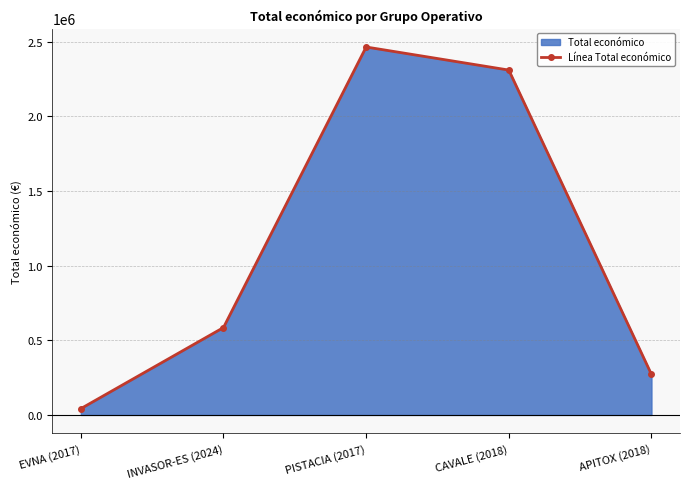

What is the ratio of the value at CAVALE (2018) to the value at PISTACIA (2017)?

0.9